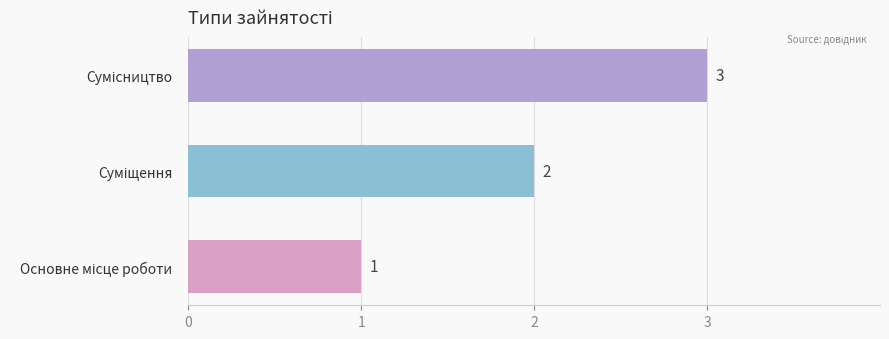

How many values are between 1 and 3?

3